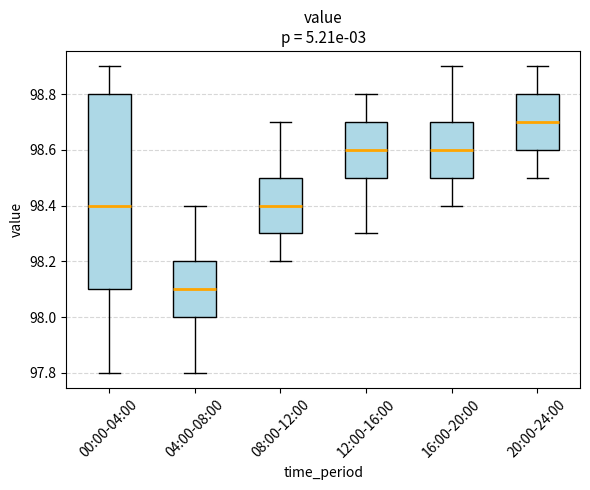

Which box's median line is the highest?

20:00-24:00